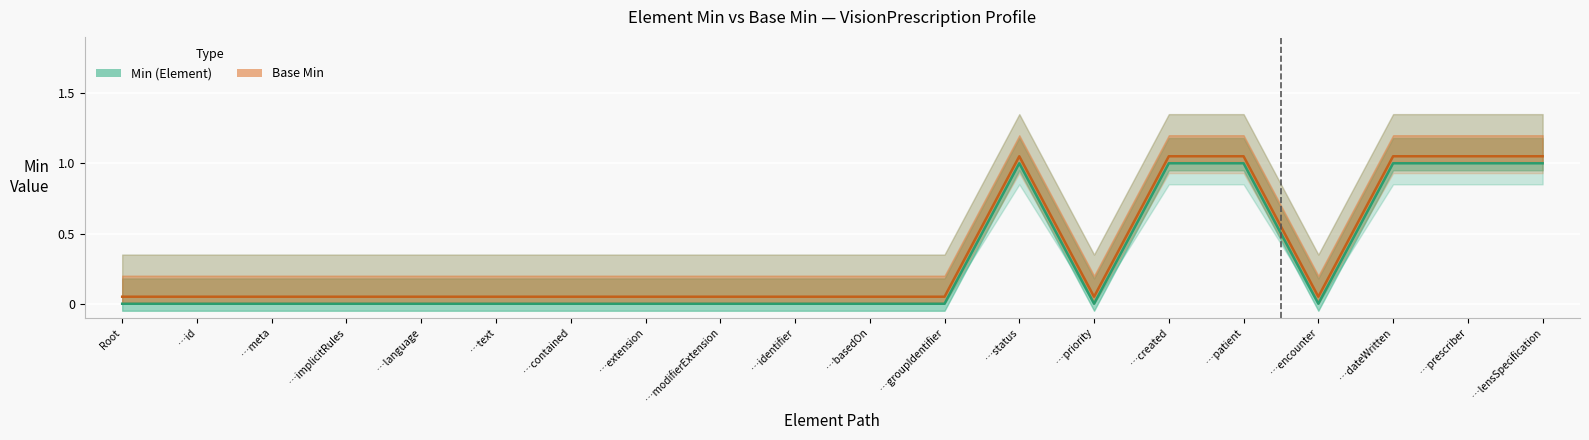

True or false: Base Min has a value of 0.1 at …identifier.

False